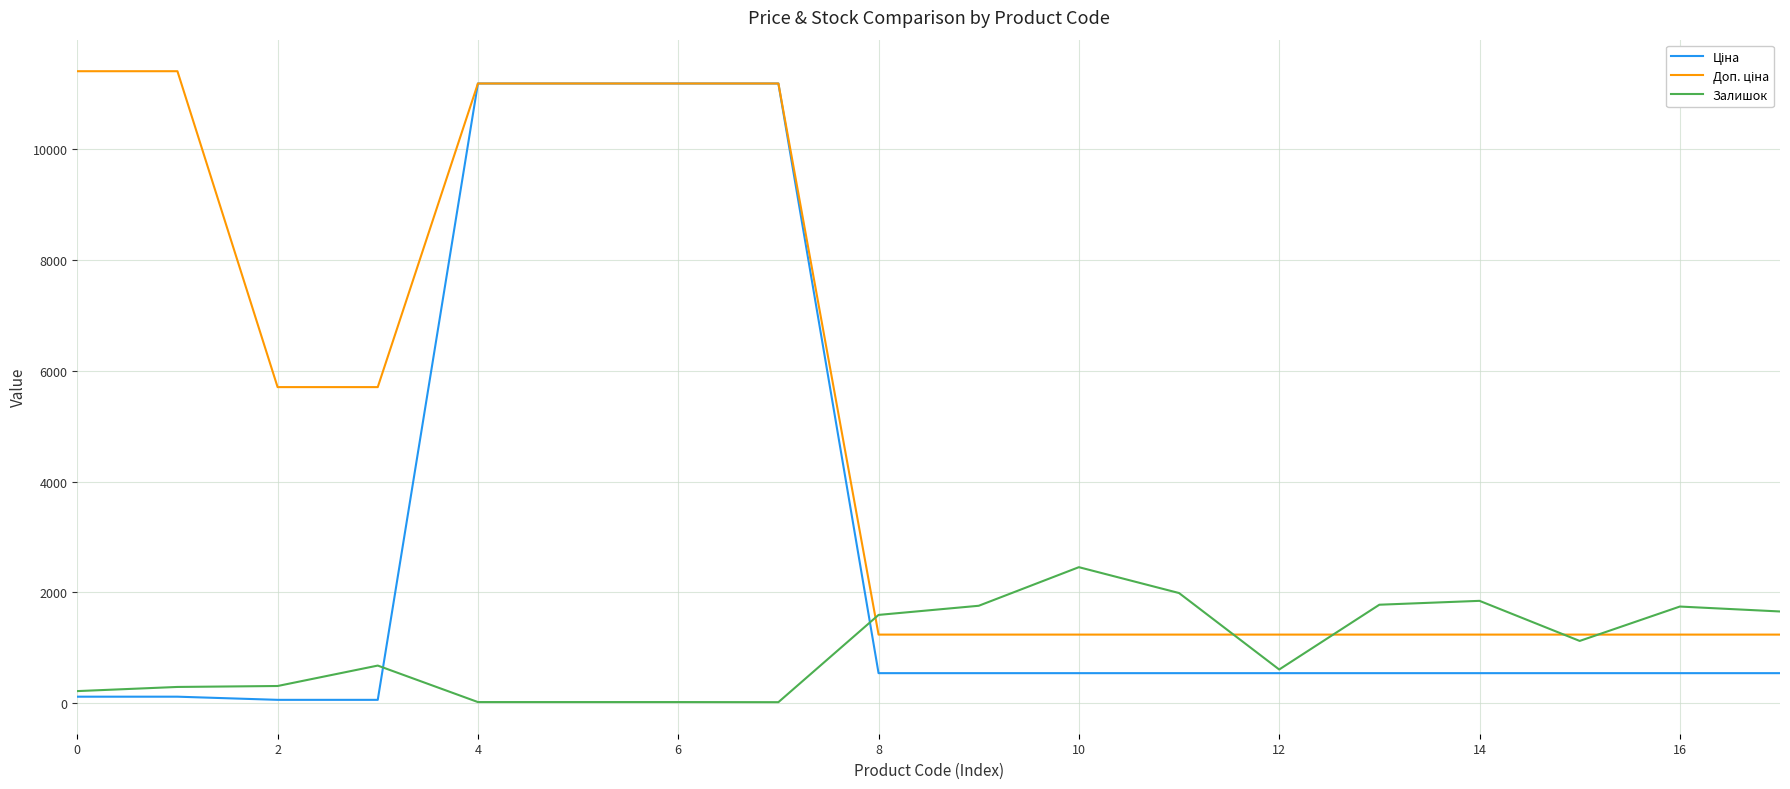

What is the maximum value for Залишок?

2453.0